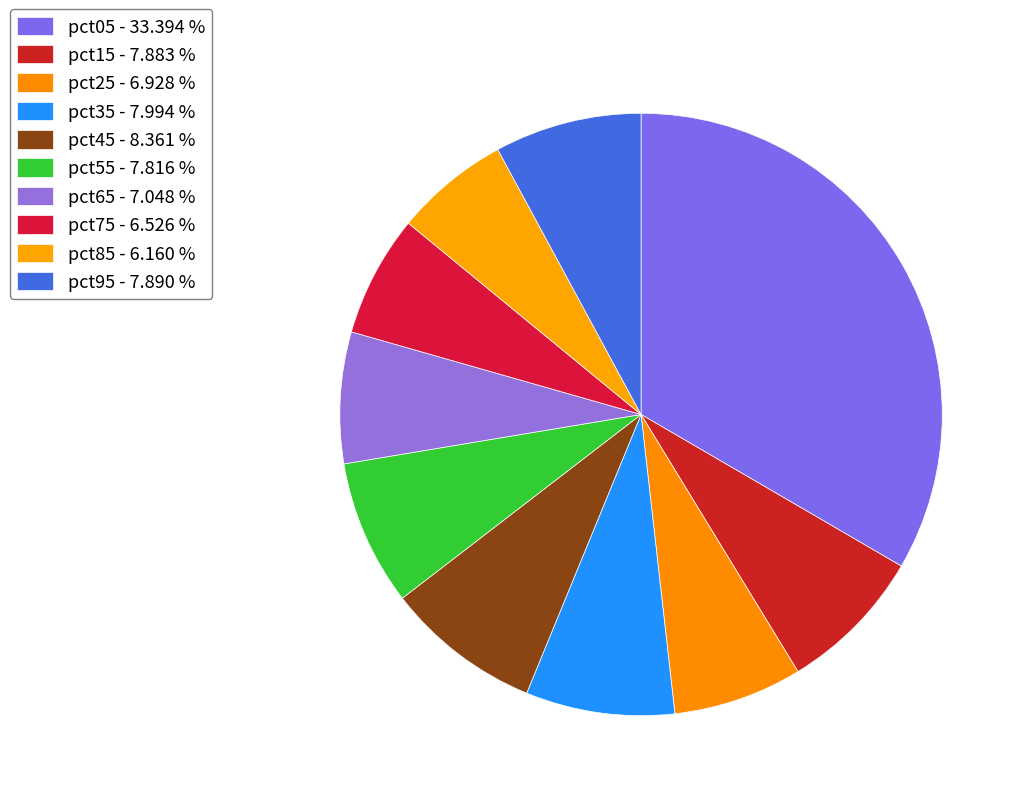

Is it true that pct25 is 7% of the pie?

True